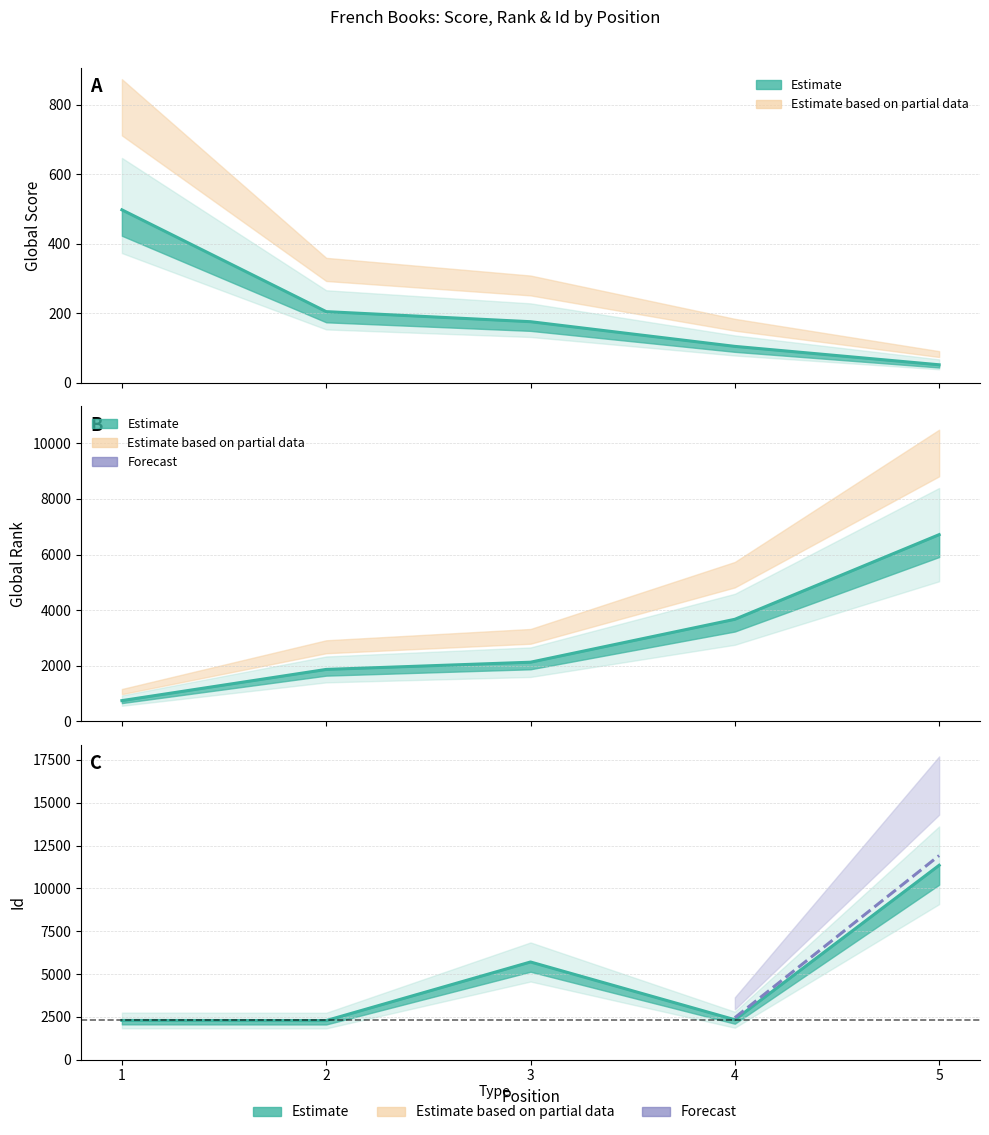

Reading right to left, extract all data points from this chart.

Global Score (Estimate): 52	105	176	205	498
Global Rank (Estimate): 6715	3669	2125	1865	743
Id (Estimate): 11349	2332	5703	2282	2290